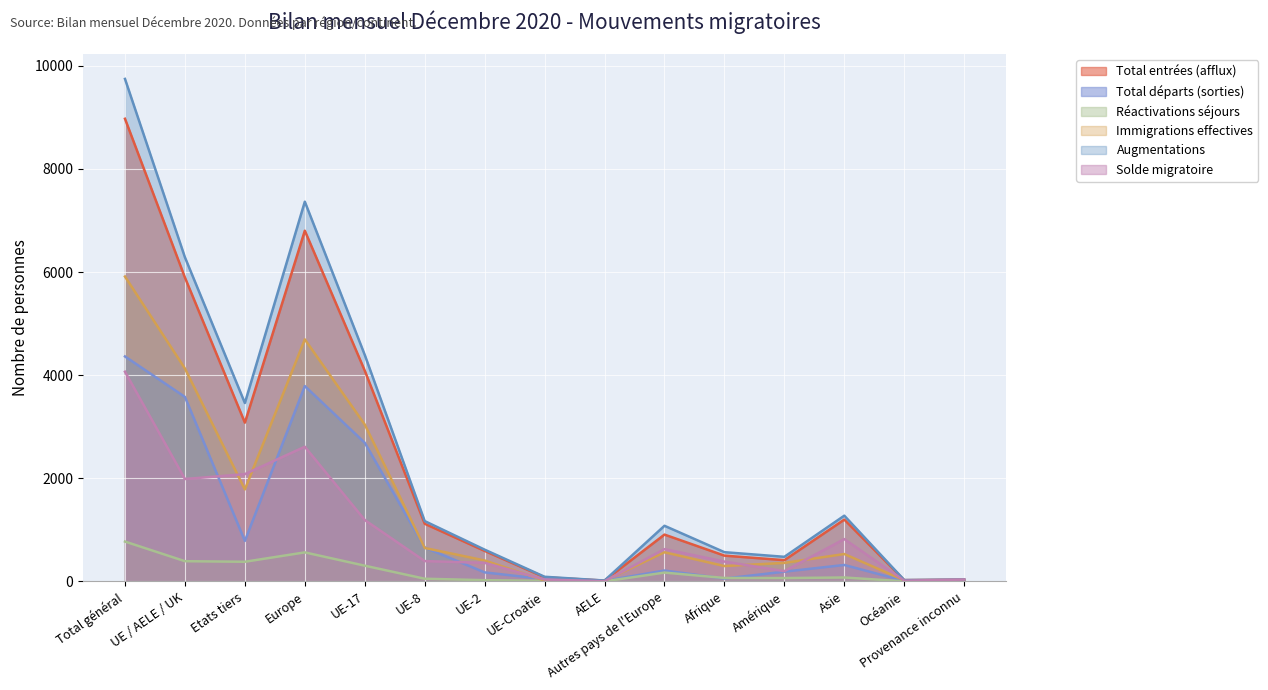

Which has a higher value, UE-2 or Amérique?

UE-2